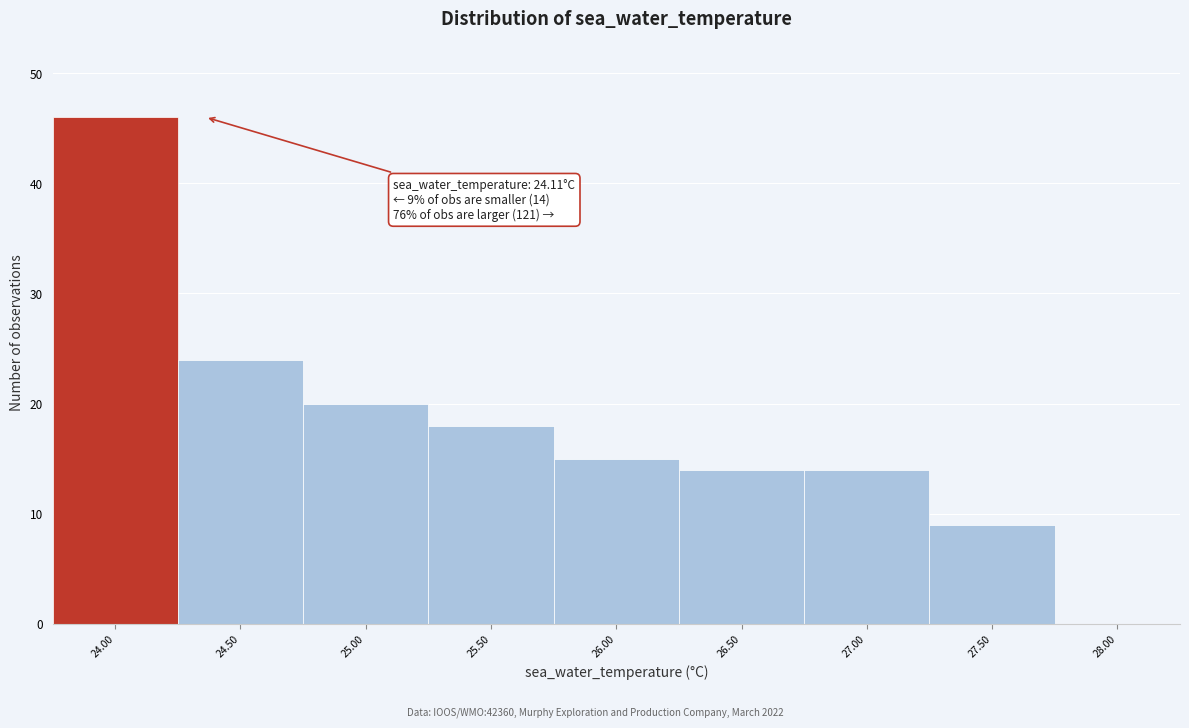

Over which range of the x-axis is the bar tallest?

23.75 to 24.25